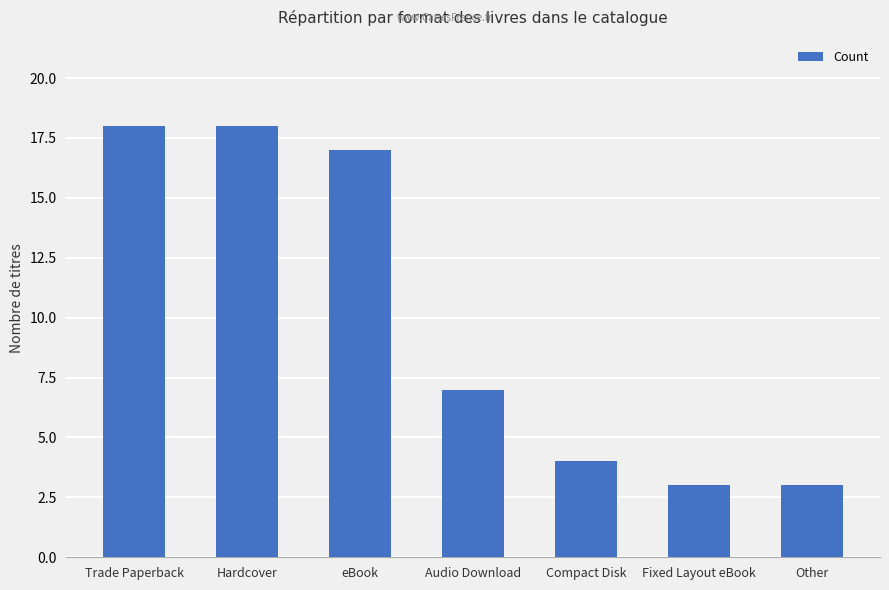

The chart shows a value of 7 at Trade Paperback. True or false?

False